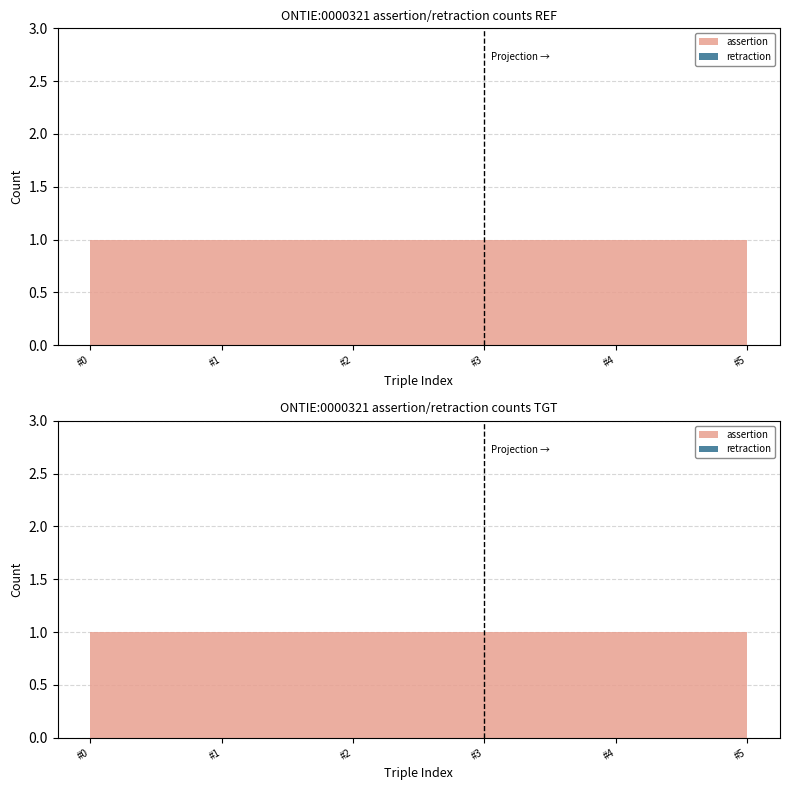

Reading left to right, list all the values displayed in this chart.

assertion: ONTIE:0000321 taxon=1	ONTIE:0000321 rdfs:label=1	ONTIE:0000321 IAO:0000234=1	ONTIE:0000321 ncbi:has_rank=1	ONTIE:0000321 rdfs:subClassOf=1	ONTIE:0000321 rdf:type=1
retraction: ONTIE:0000321 taxon=0	ONTIE:0000321 rdfs:label=0	ONTIE:0000321 IAO:0000234=0	ONTIE:0000321 ncbi:has_rank=0	ONTIE:0000321 rdfs:subClassOf=0	ONTIE:0000321 rdf:type=0